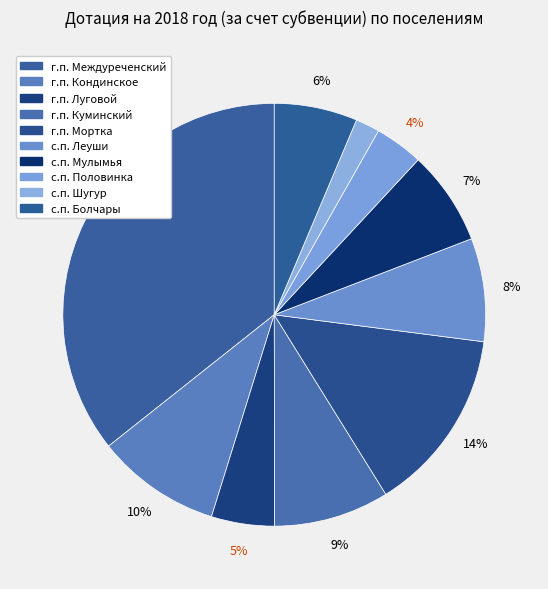

How many segments does this pie chart have?

10